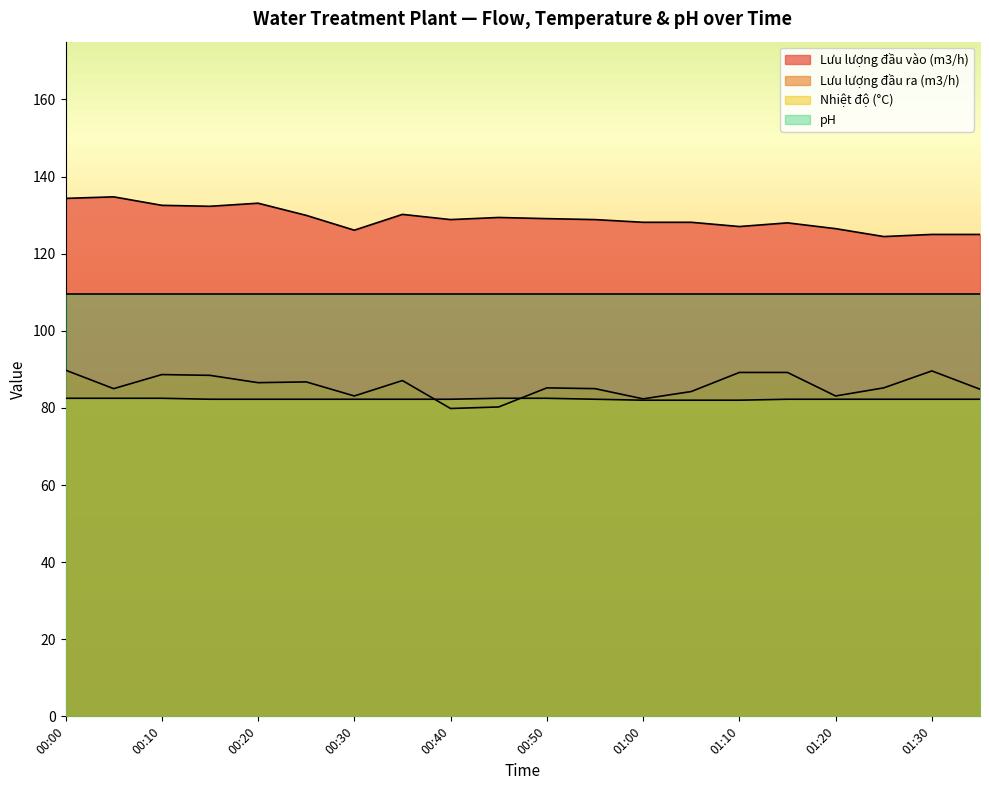

What is the label of the 12th point from the left?

00:55